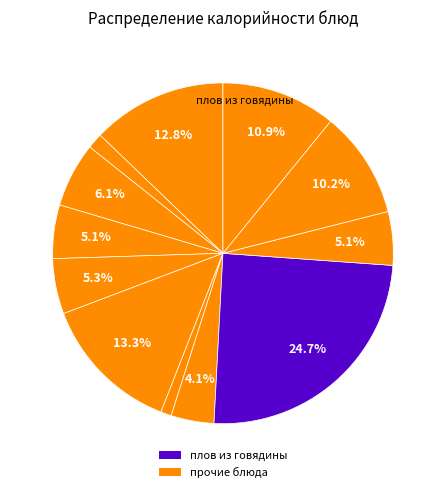

How many segments does this pie chart have?

12